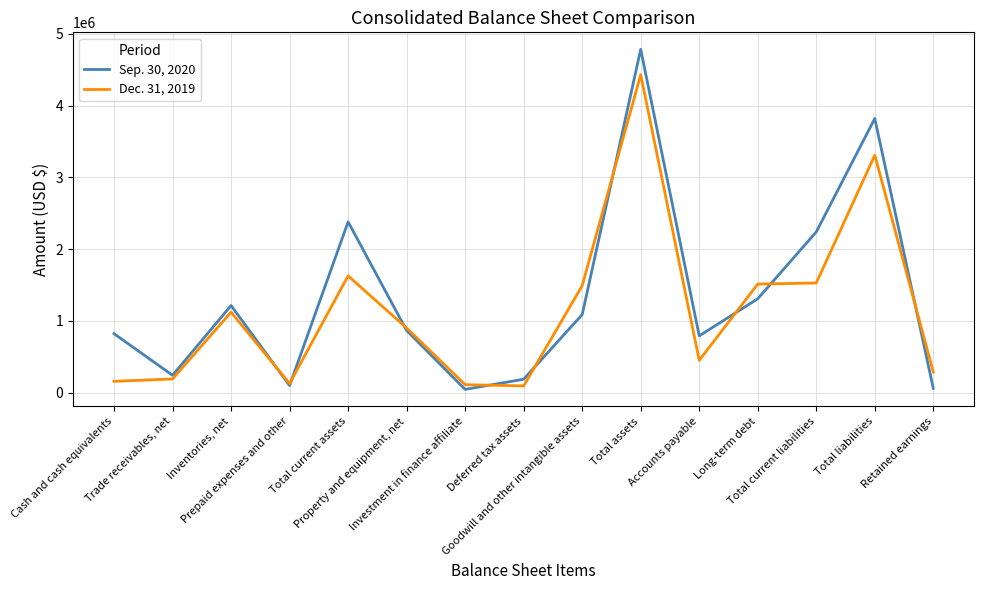

At which category does Sep. 30, 2020 reach its first local peak?

Inventories, net